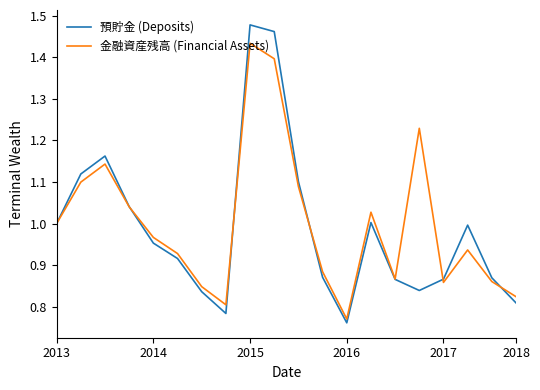

Does the chart display data point markers on the line(s)?

No